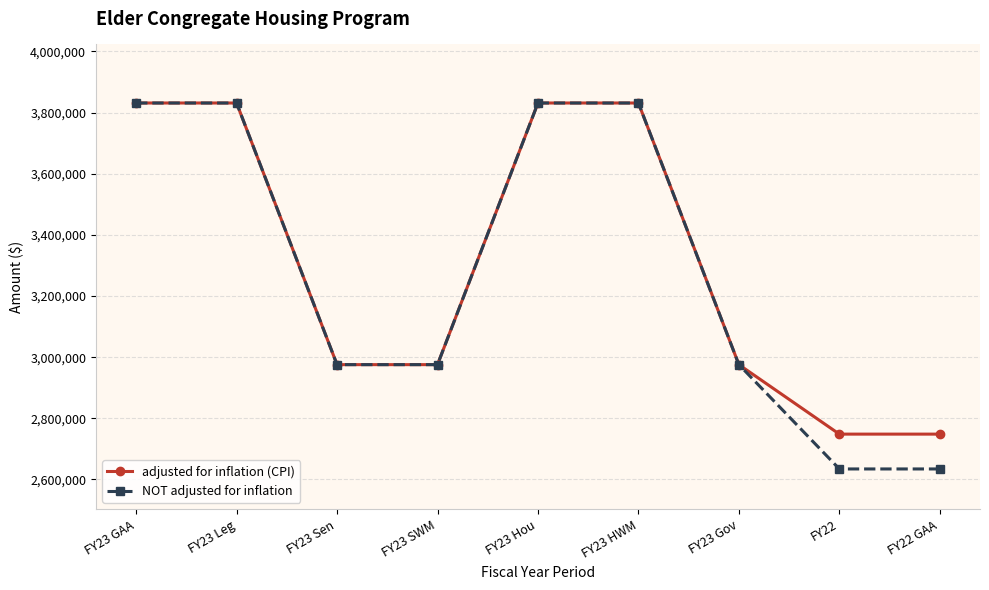

What is the label of the 6th point from the right?

FY23 SWM